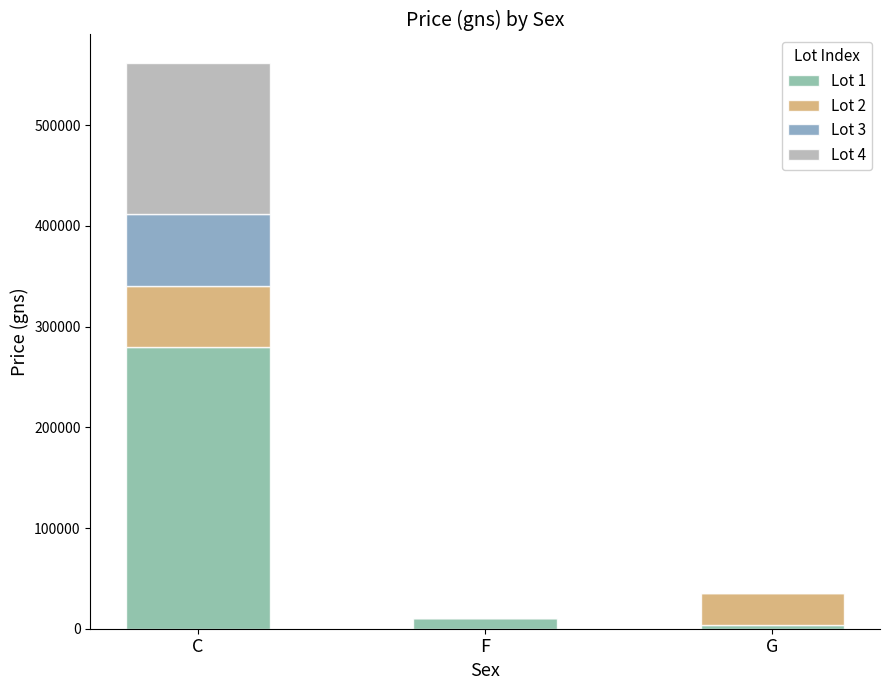

What are all the series names shown in the legend?

Lot 1, Lot 2, Lot 3, Lot 4